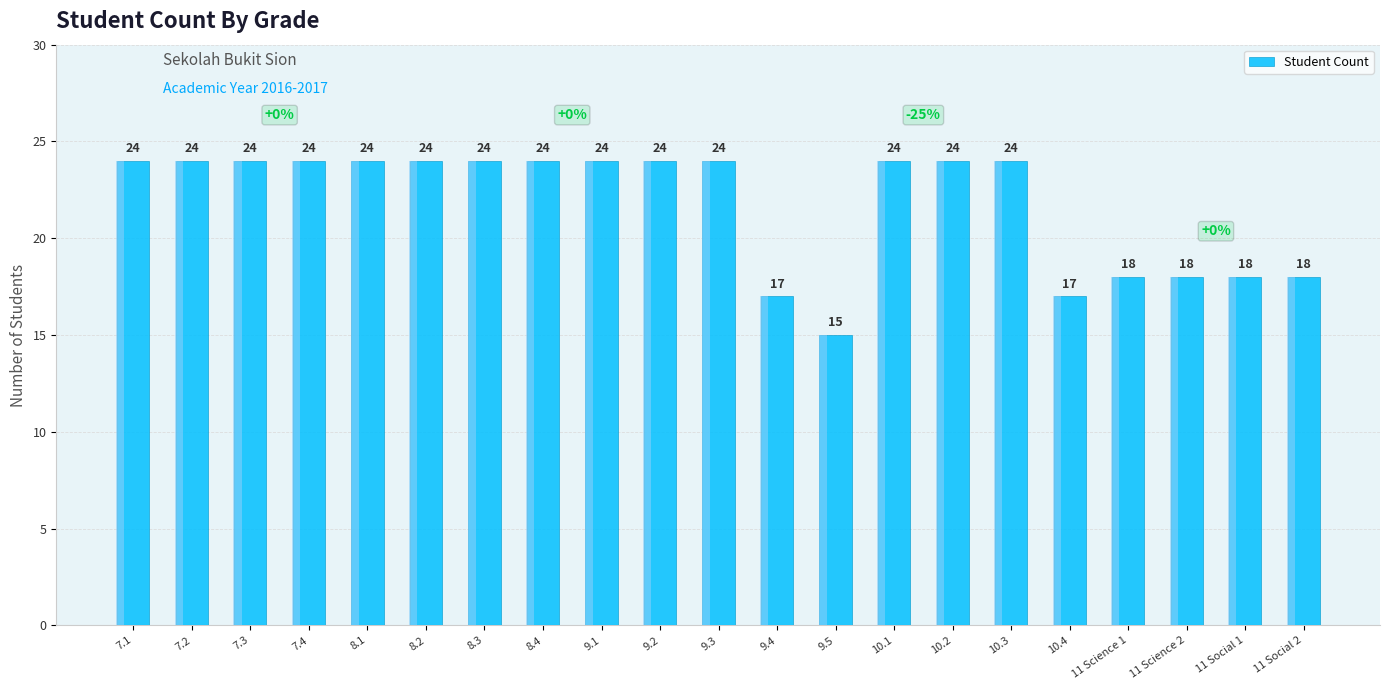

True or false: the data shows 24 at 8.1.

True